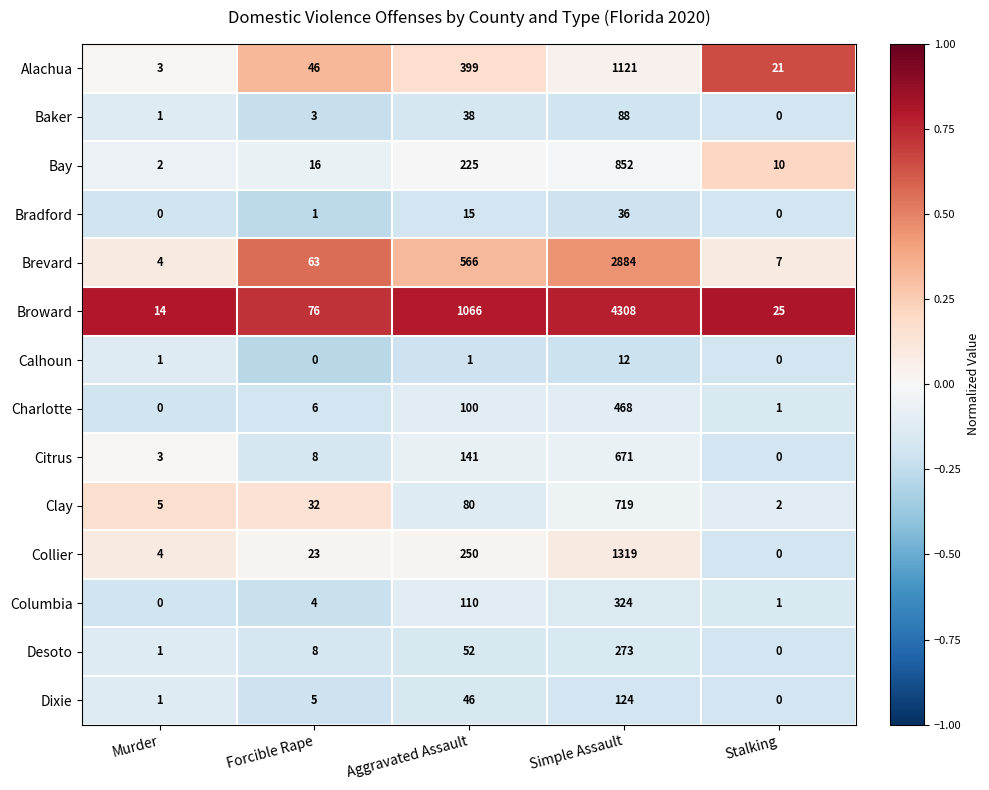

What is the difference between the maximum and minimum values in the Dixie series?

124